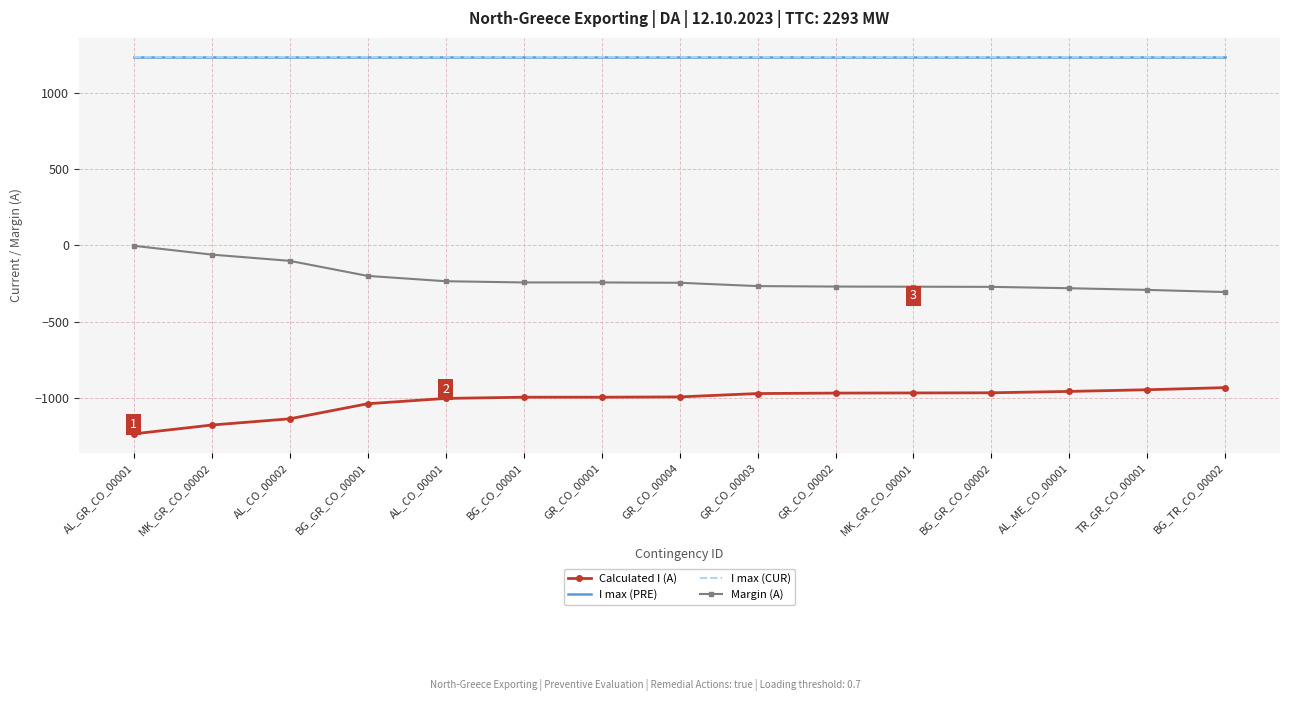

What position from the left is GR_CO_00002?

10